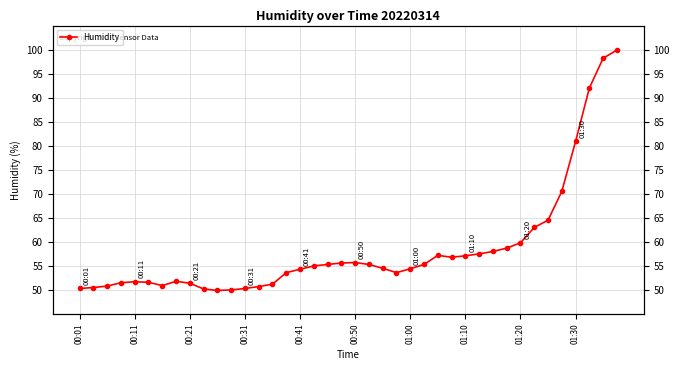

How many points are higher than both their immediate neighbors (excluding endpoints)?

4